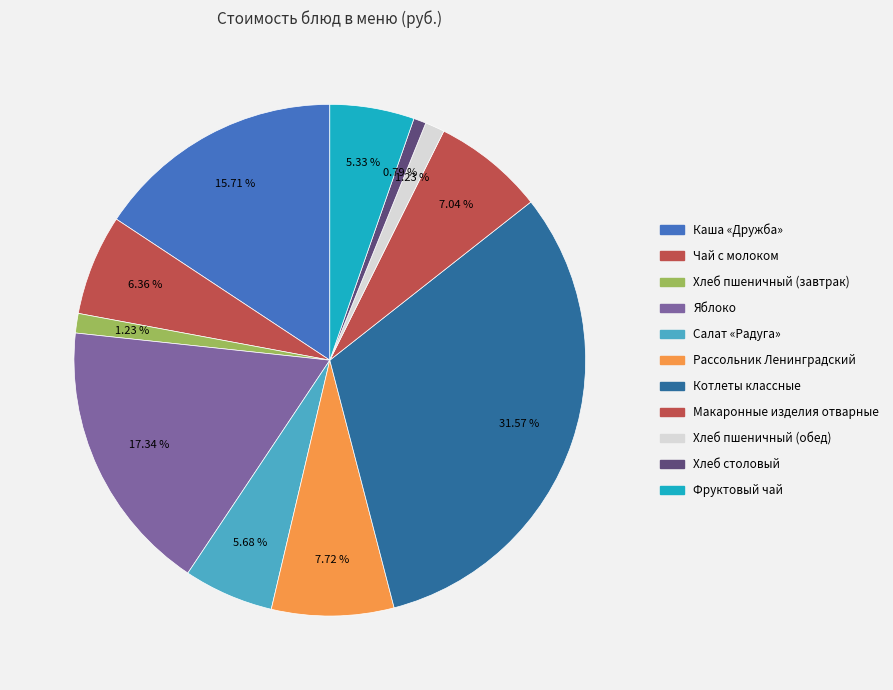

To the nearest percent, what portion does Яблоко represent?

17%